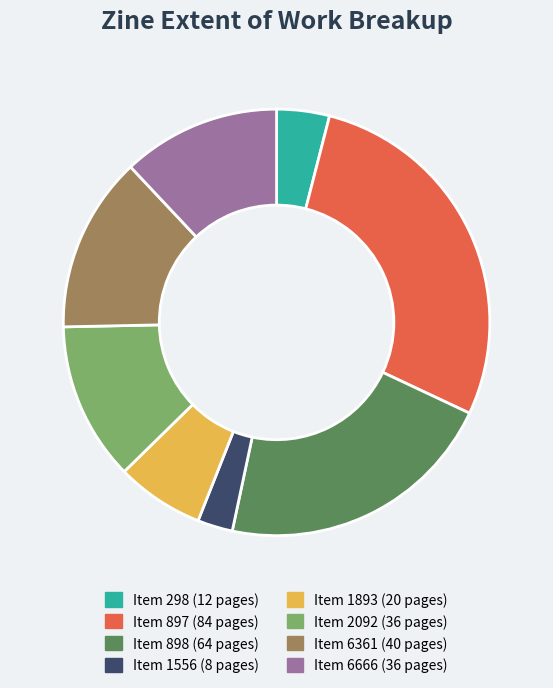

Is there any slice that represents more than half of the pie?

No